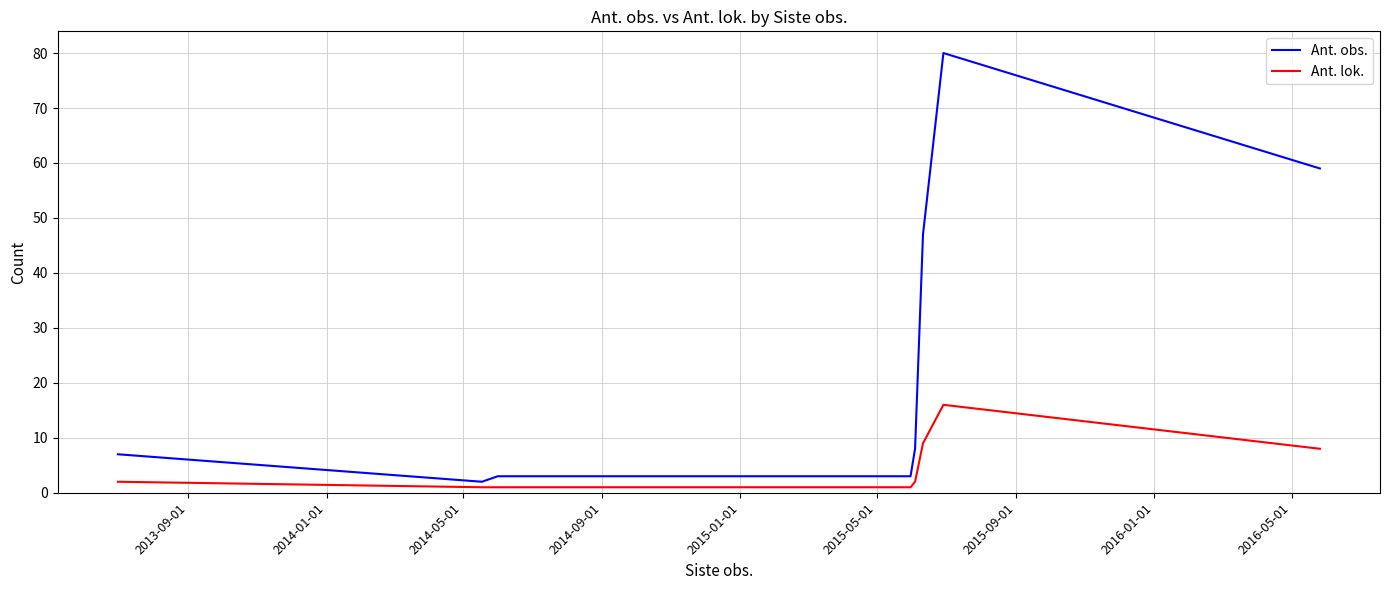

Rank the series by their maximum value, from lowest to highest.

Ant. lok., Ant. obs.